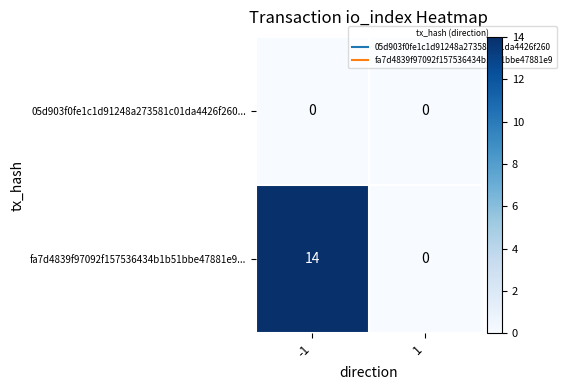

Count the number of data series in this chart.

2